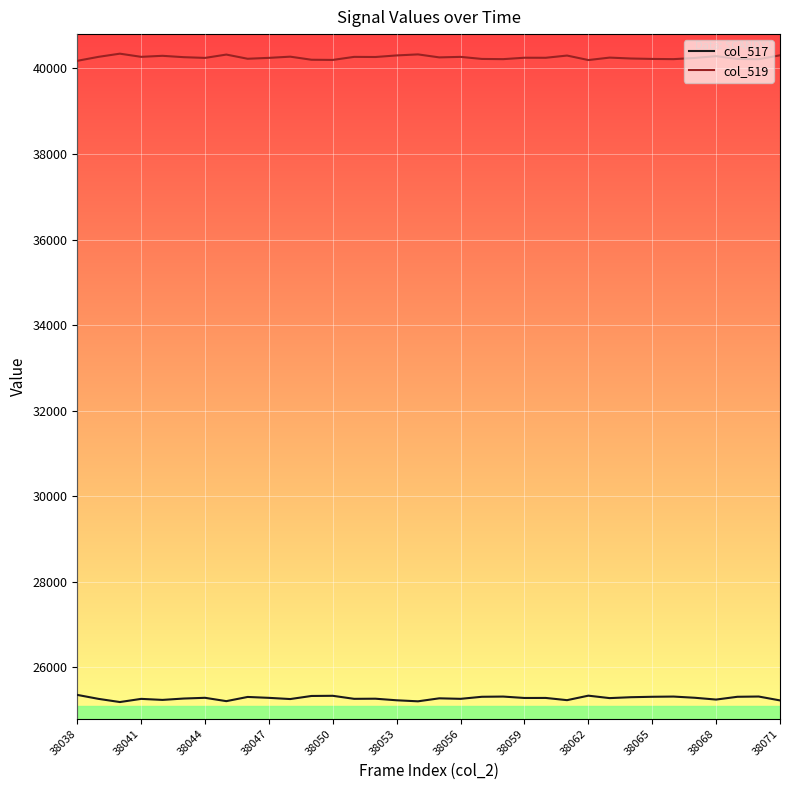

Which series has the largest total across all categories?

col_519